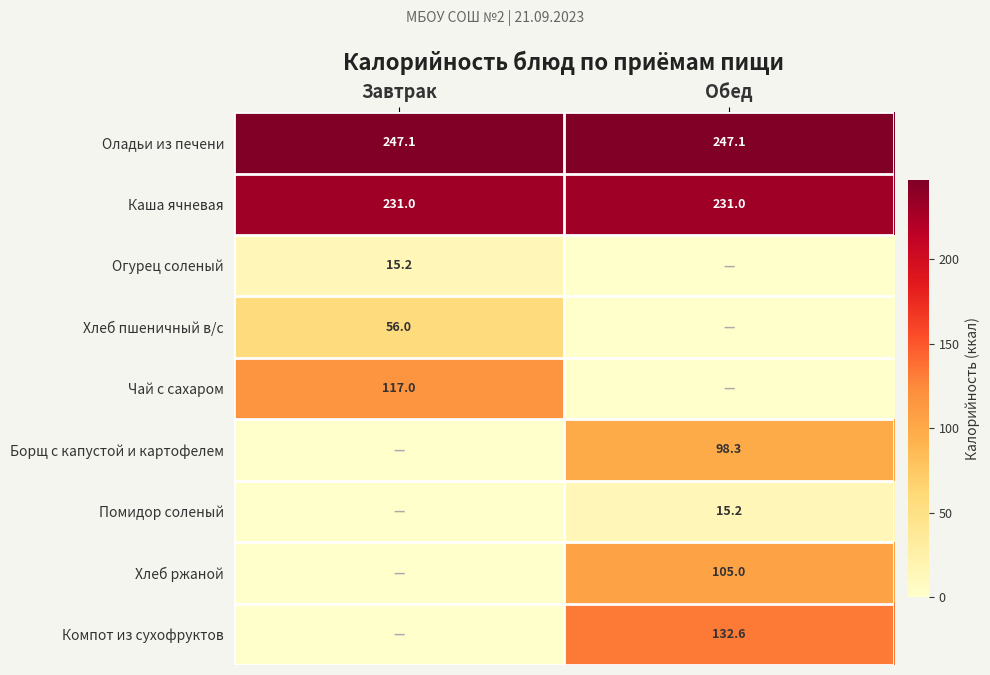

Which category has the highest value across all series?

Завтрак